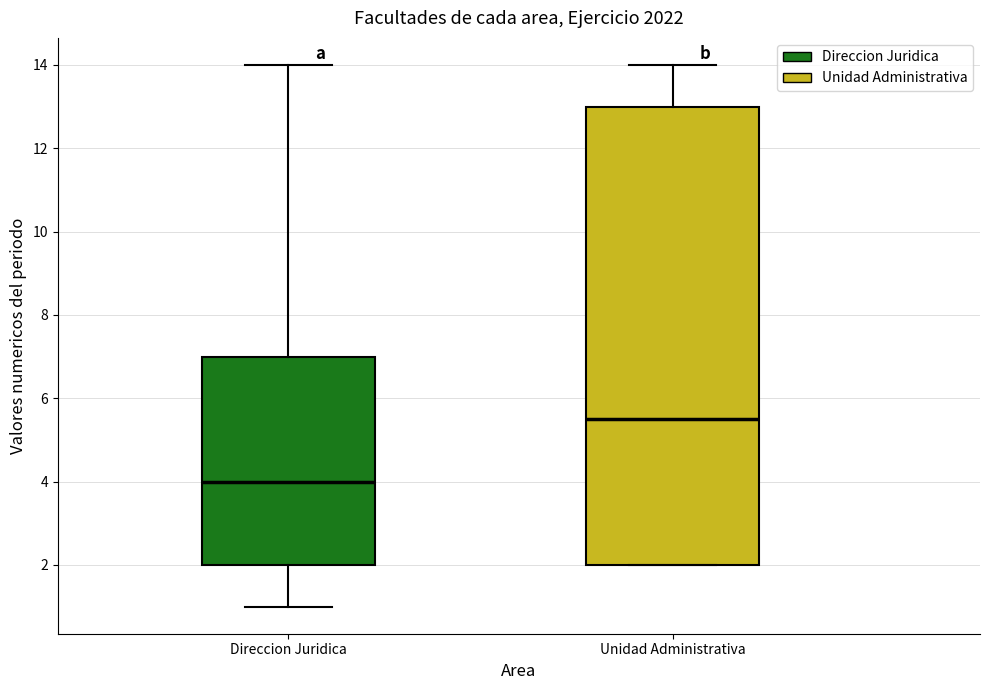

Where does the upper whisker of the box for Unidad Administrativa end on the y-axis? The values are not printed on the chart, so give them approximately, as read against the axis.

14.0